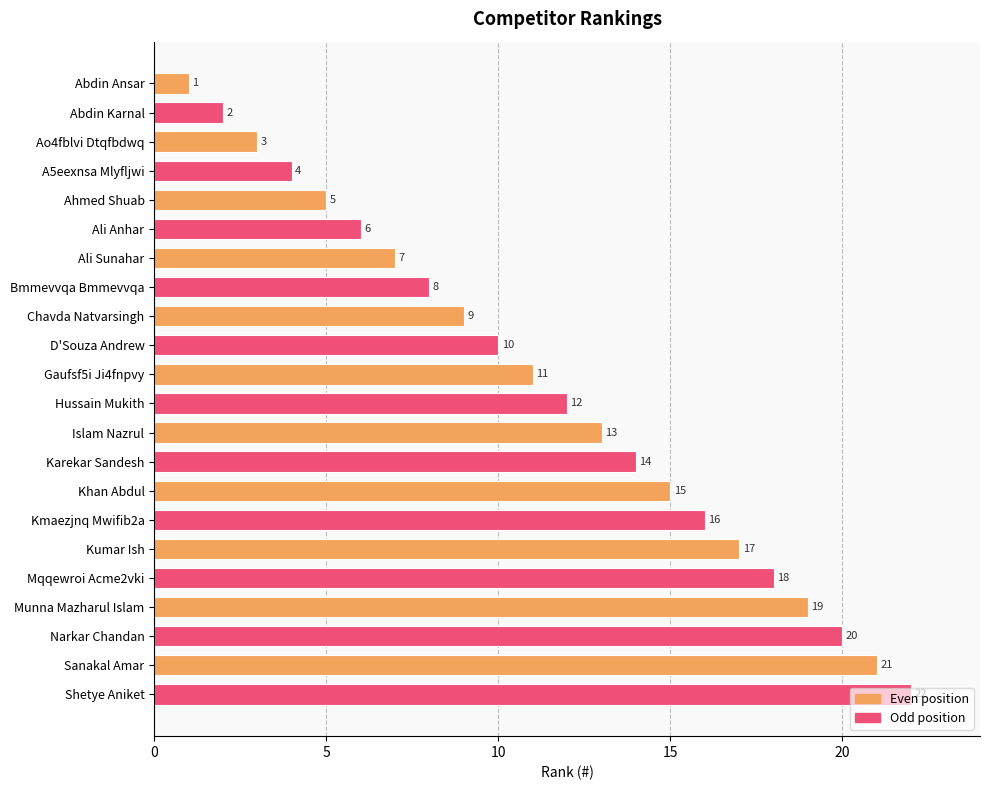

What is the change in value from A5eexnsa Mlyfljwi to Sanakal Amar?

+17